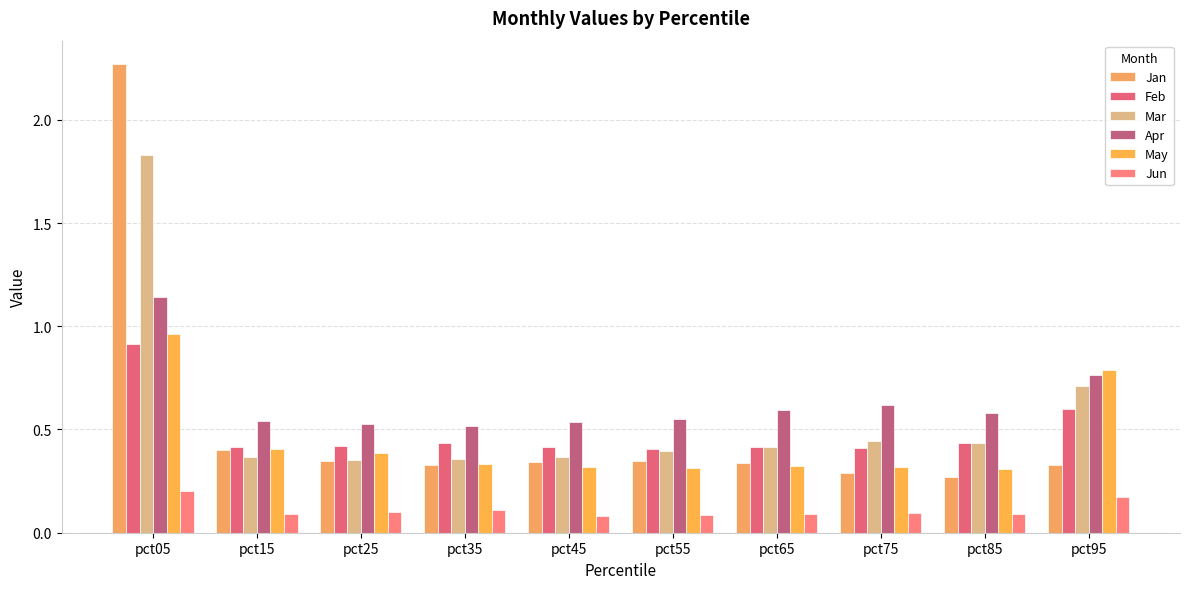

Is it true that Jun equals 0.1 at pct45?

True